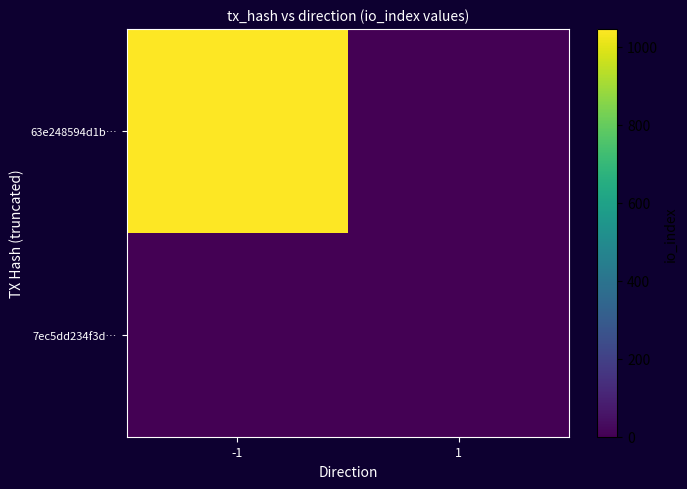

Reading left to right, extract all data points from this chart.

63e248594d1b…: -1=1046	1=0
7ec5dd234f3d…: -1=0	1=0